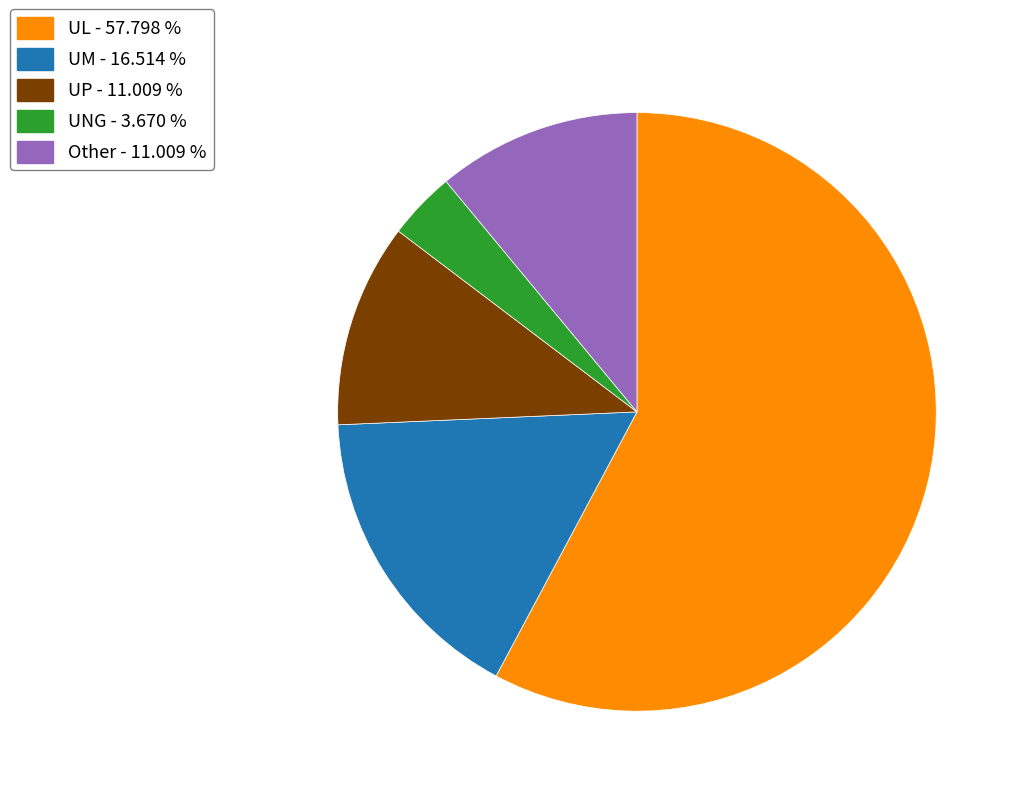

Approximately how many times larger is the value at Other - 11.009 % compared to UM - 16.514 %?

0.7